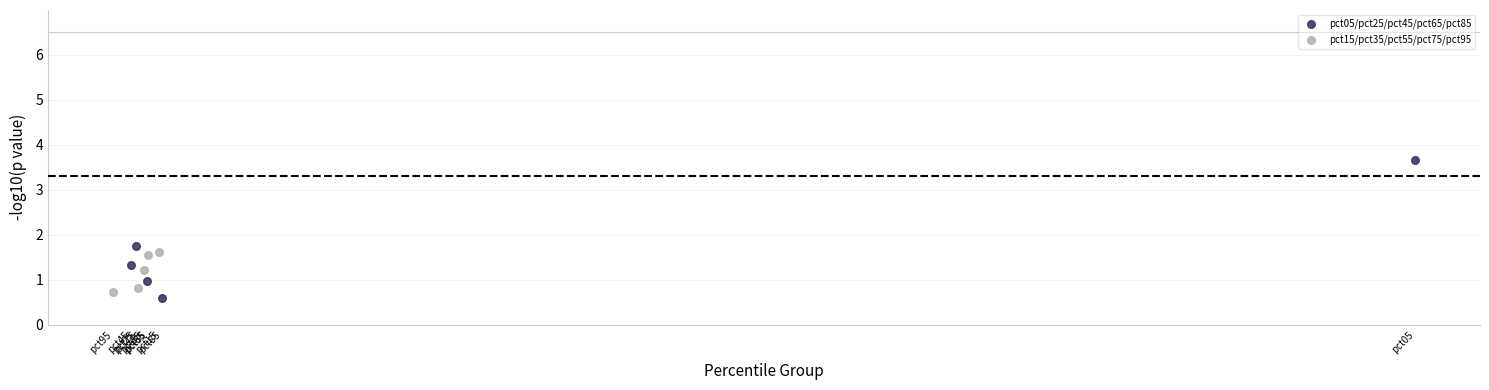

Which series has the widest spread of Y values?

pct05/pct25/pct45/pct65/pct85